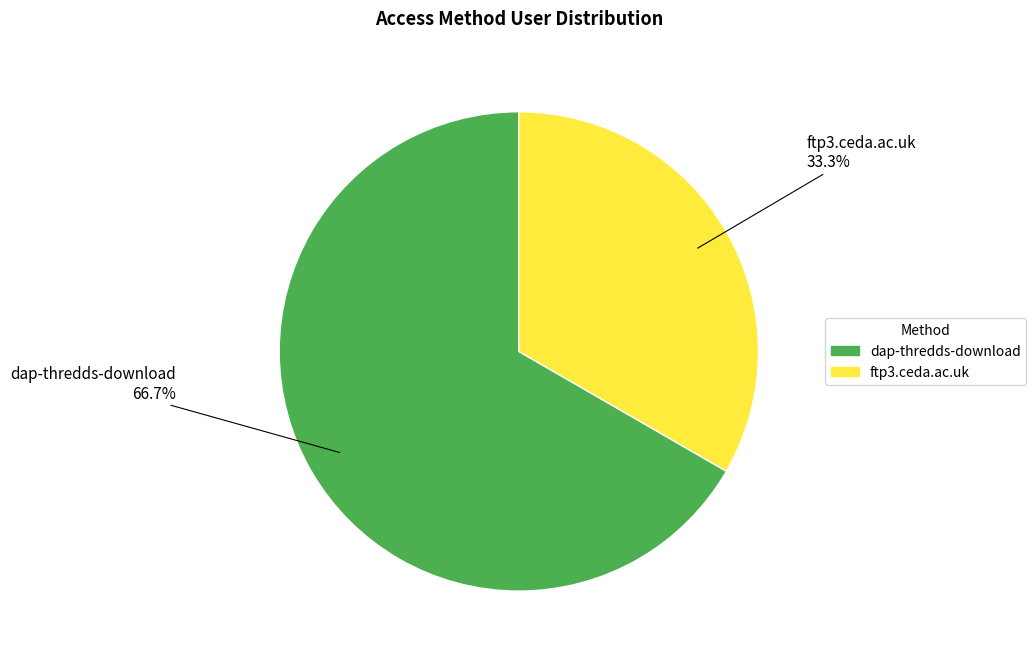

Combined, what portion of the pie is dap-thredds-download and ftp3.ceda.ac.uk?

100.0%